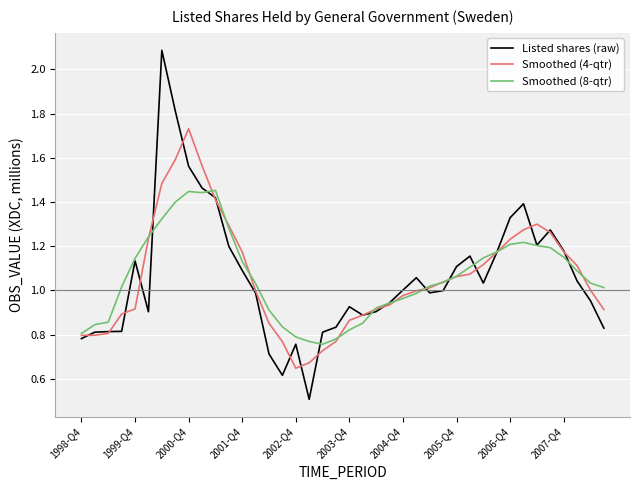

Which series has the widest spread of values?

Listed shares (raw)